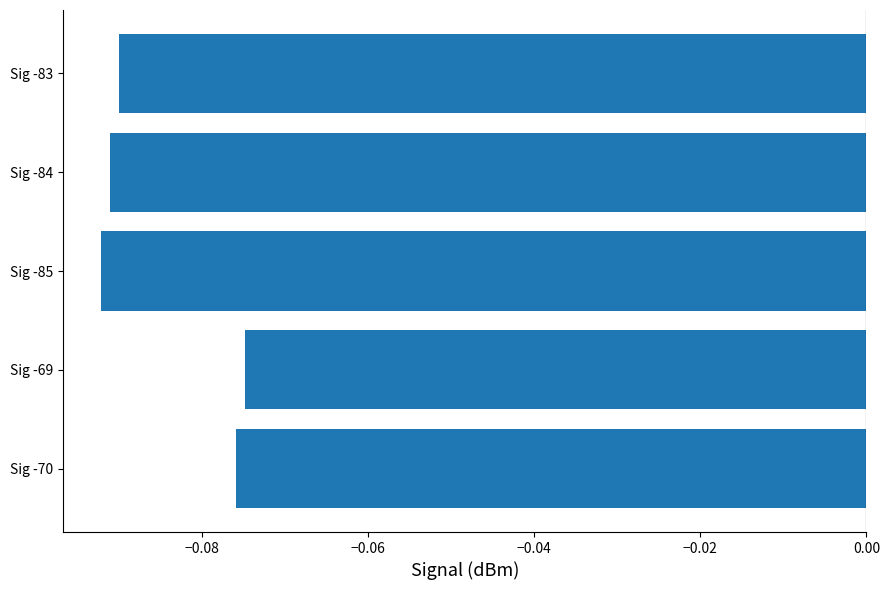

True or false: the data shows -0.2 at Sig -84.

False